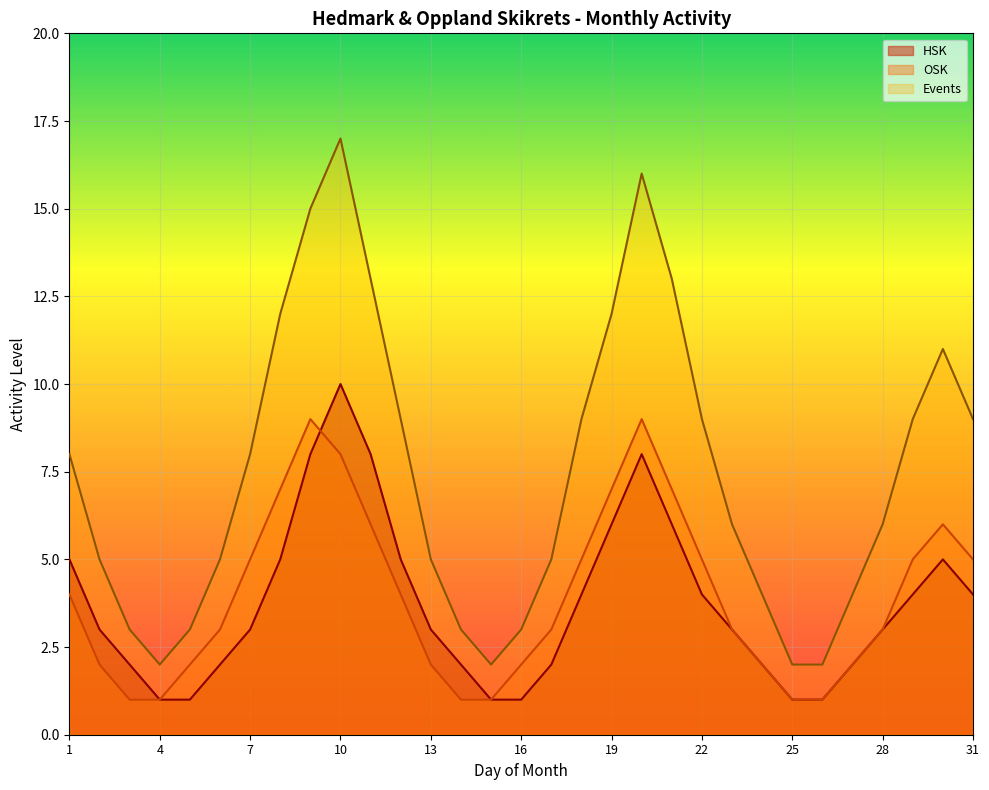

After their last crossing, which series has the higher values: OSK or HSK?

HSK